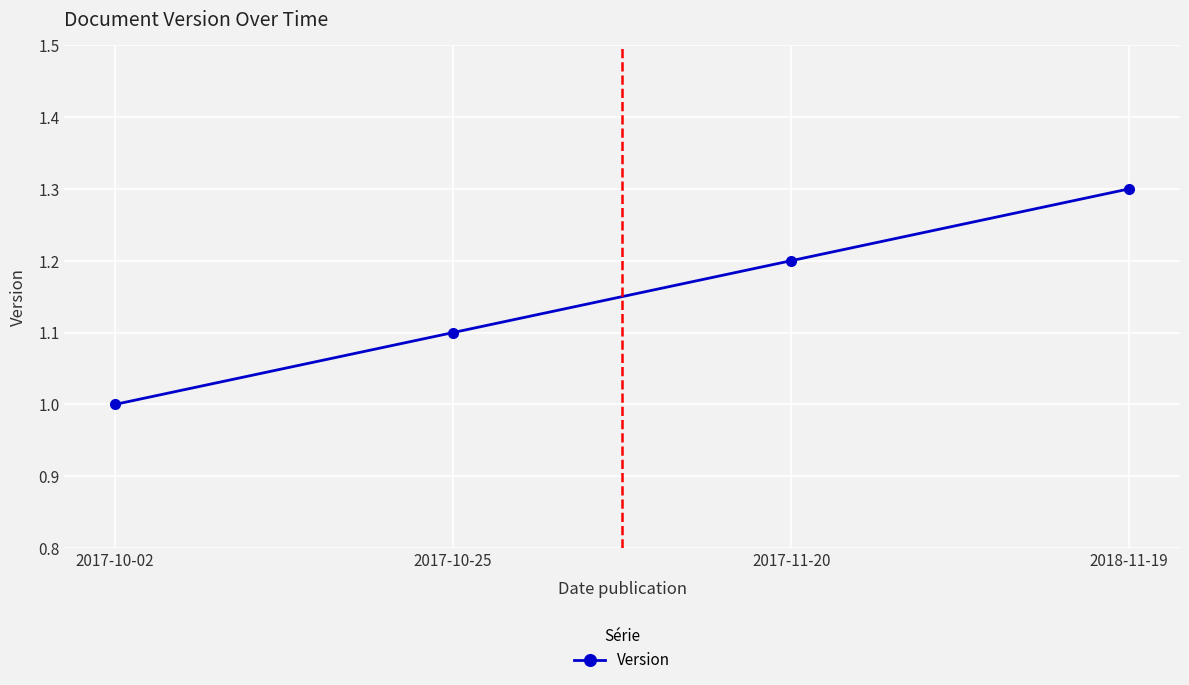

Is this an area chart (filled region under the line)?

No